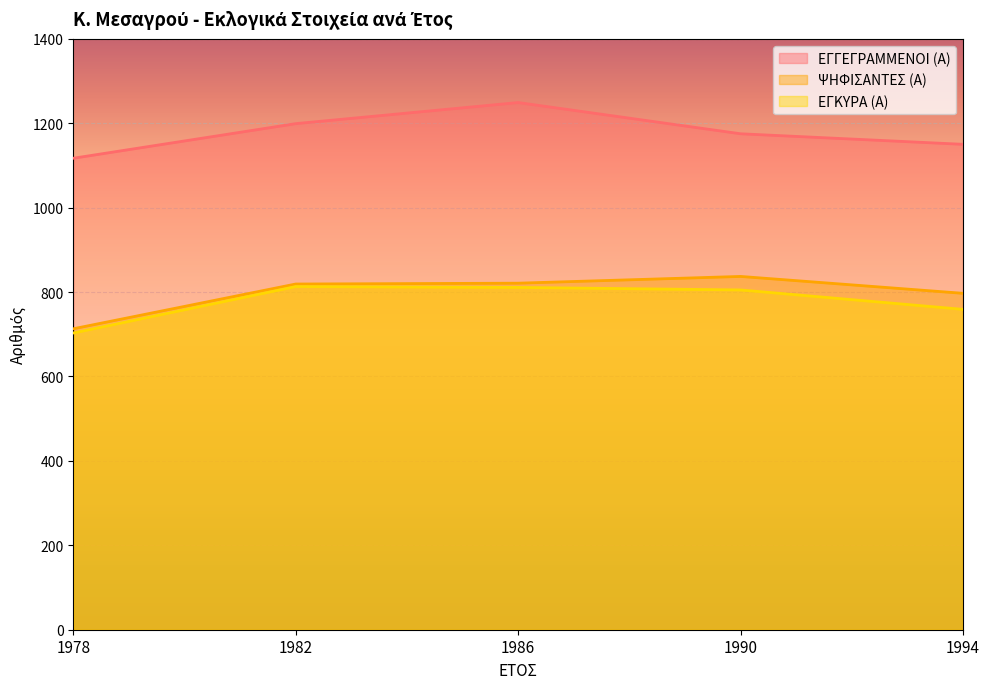

Where does the ΕΓΚΥΡΑ (Α) series first go above 805?

1982